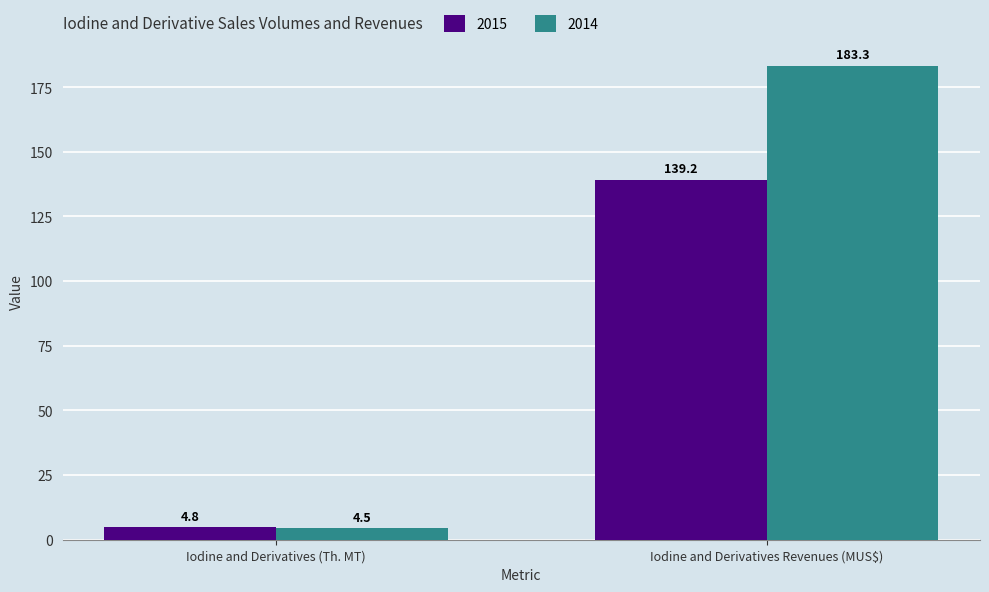

How many values in the 2015 series exceed 139?

1